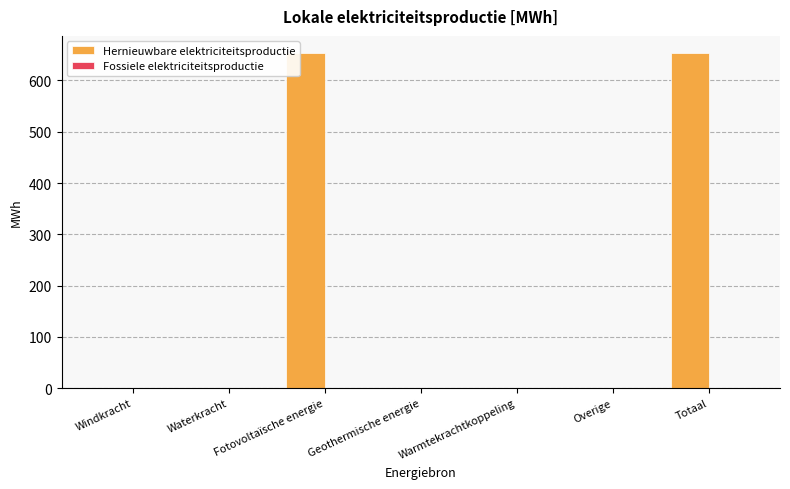

True or false: the data shows 347.3 at Waterkracht.

False